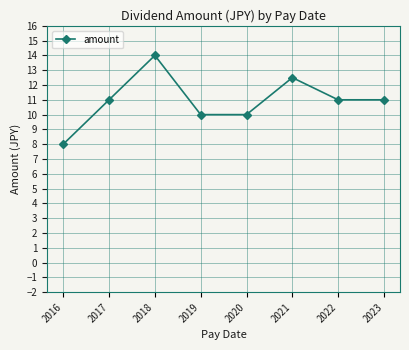

What is the maximum value shown in the chart?

14.0